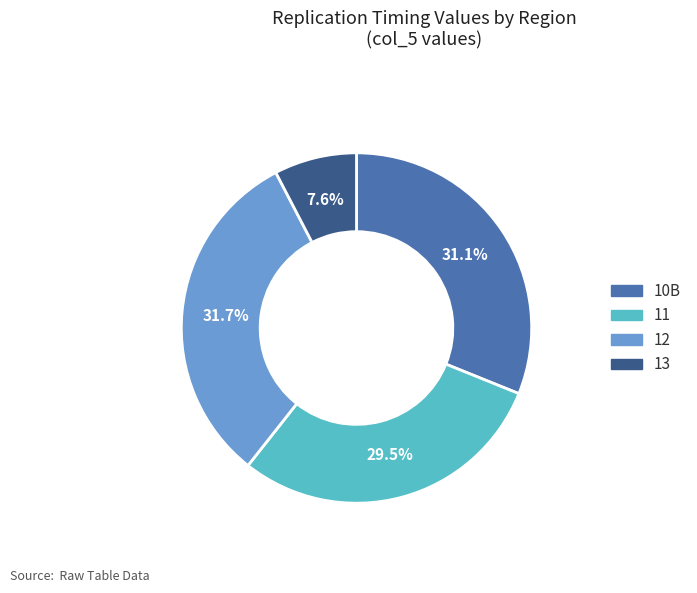

How many segments does this pie chart have?

4